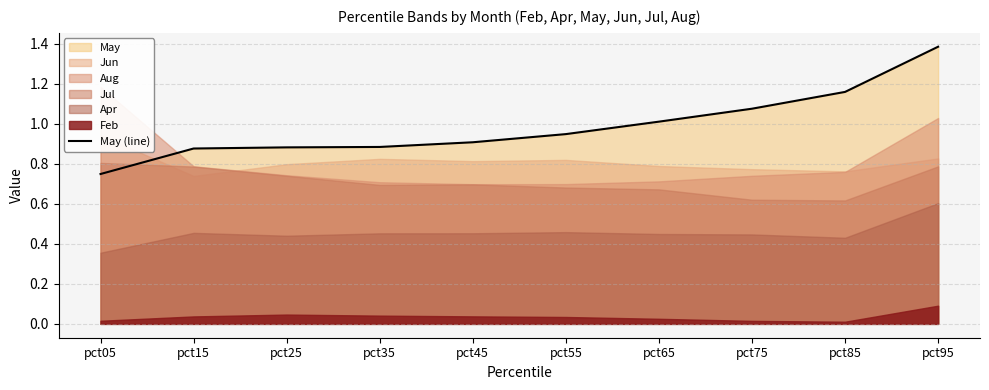

How many lines are shown in the chart?

1